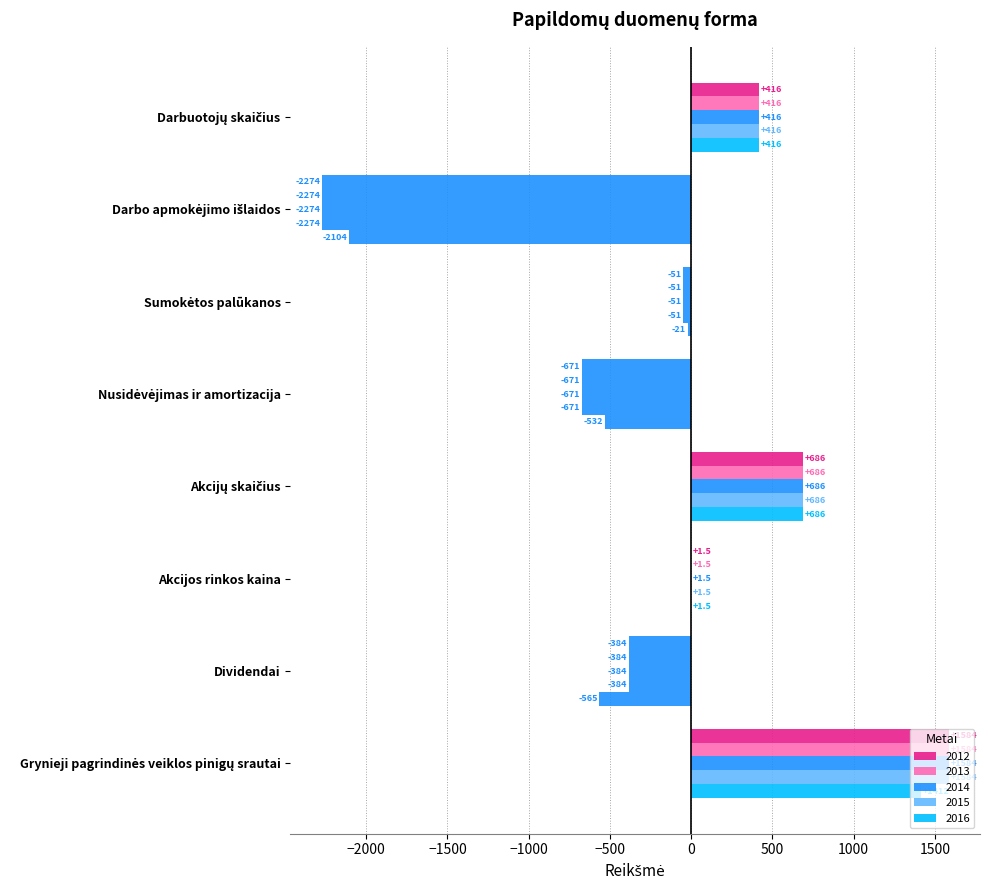

What value does the 2014 series have at Nusidėvėjimas ir amortizacija?

-671.0